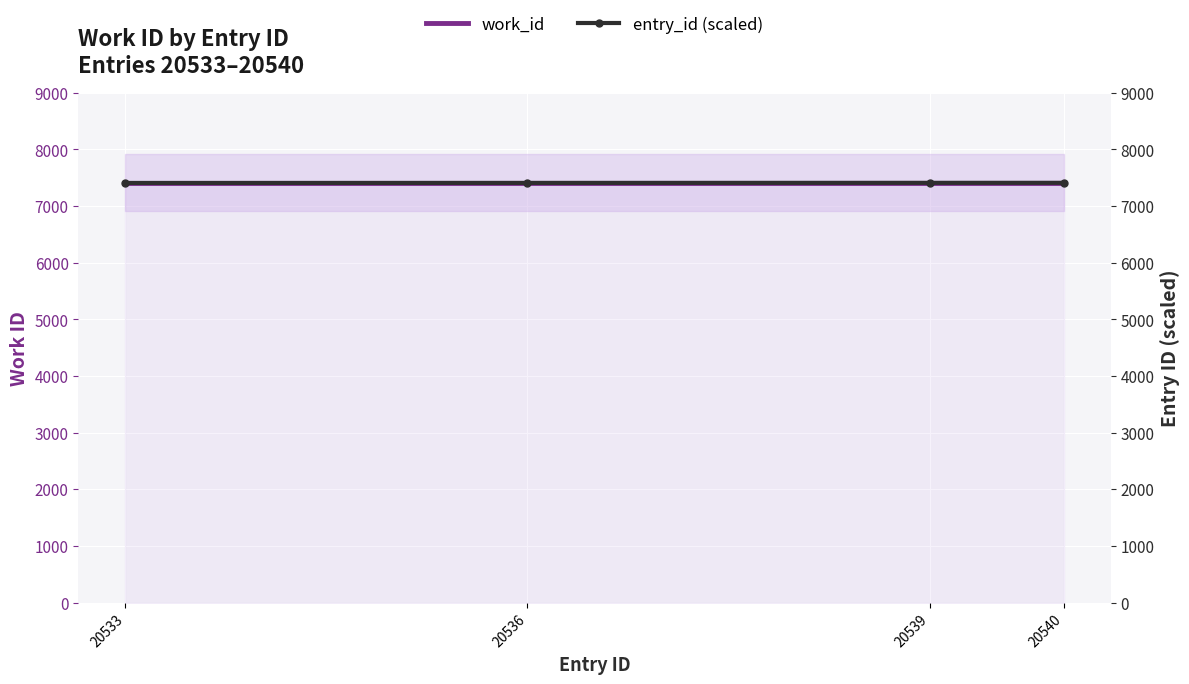

At how many categories does at least one series exceed 7408?

4